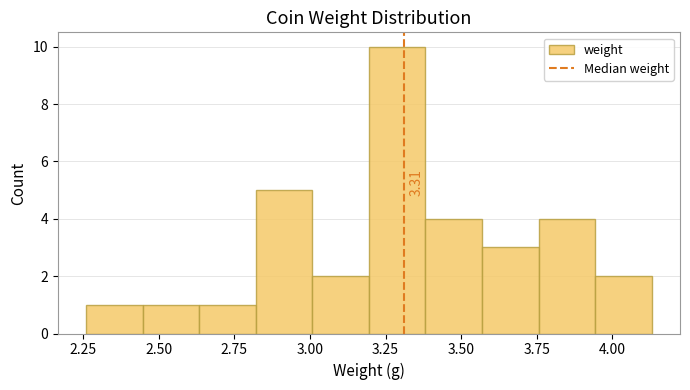

Read against the x-axis, roughly where is the centre of the tallest bar?

3.30